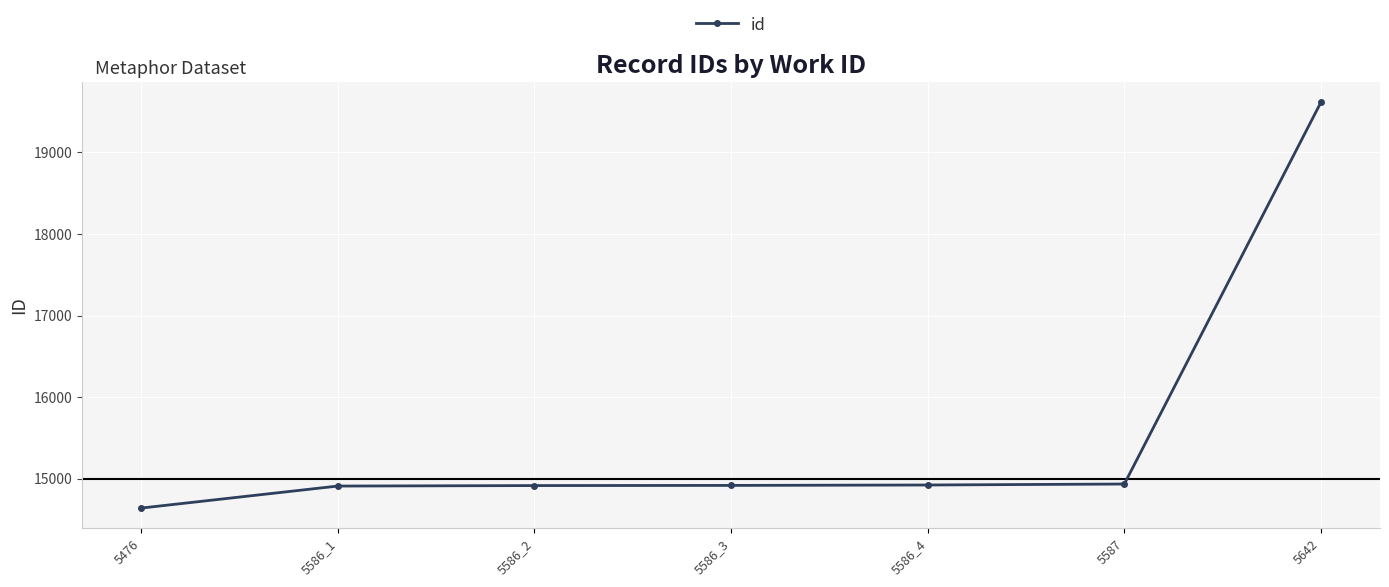

How many lines are shown in the chart?

1